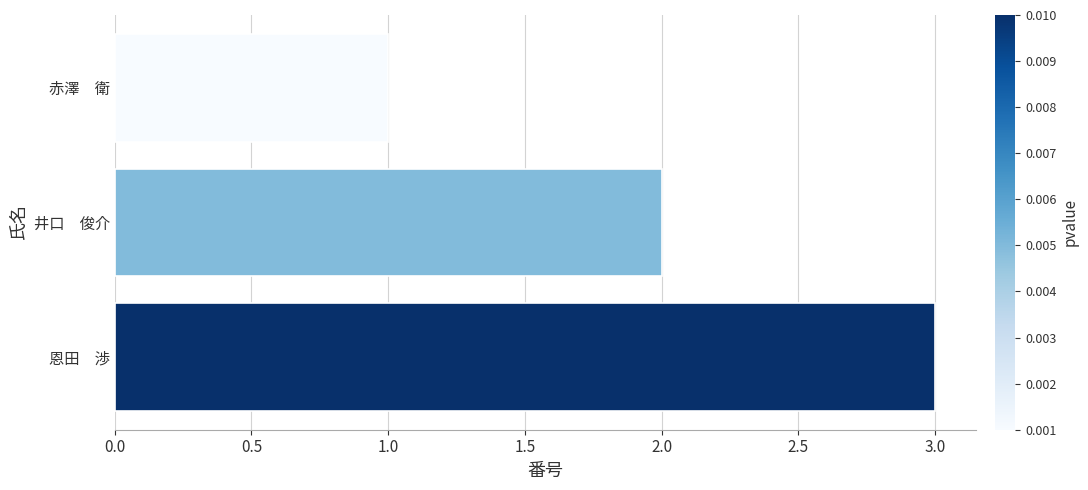

What is the sum of all values?

6